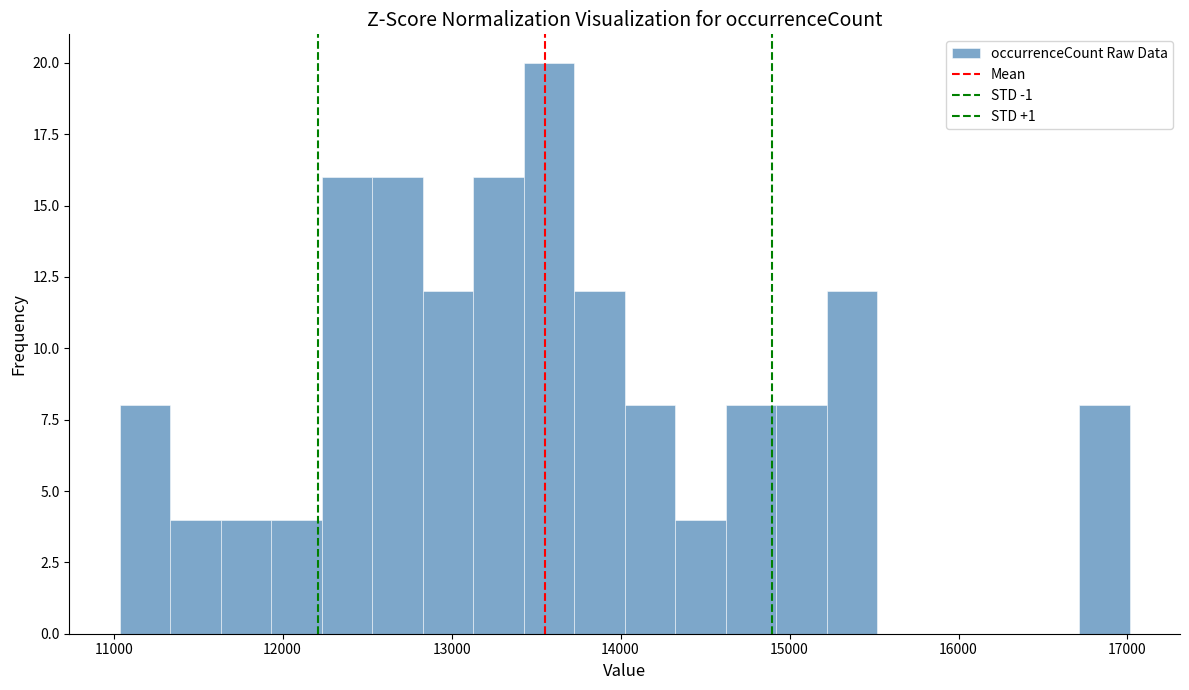

Read against the x-axis, roughly where is the centre of the tallest bar?

13600